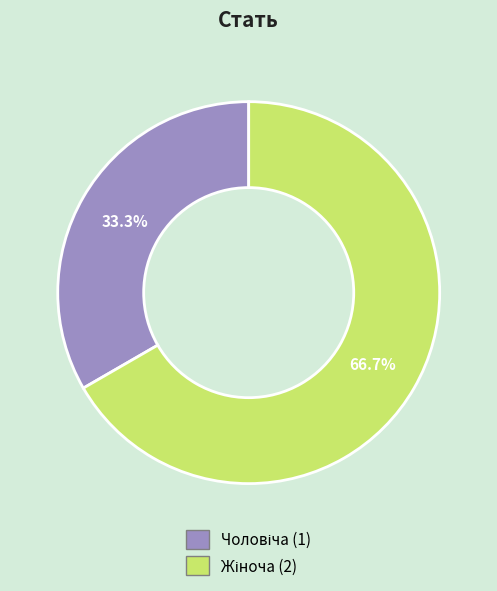

Which slice is the smallest?

Чоловіча